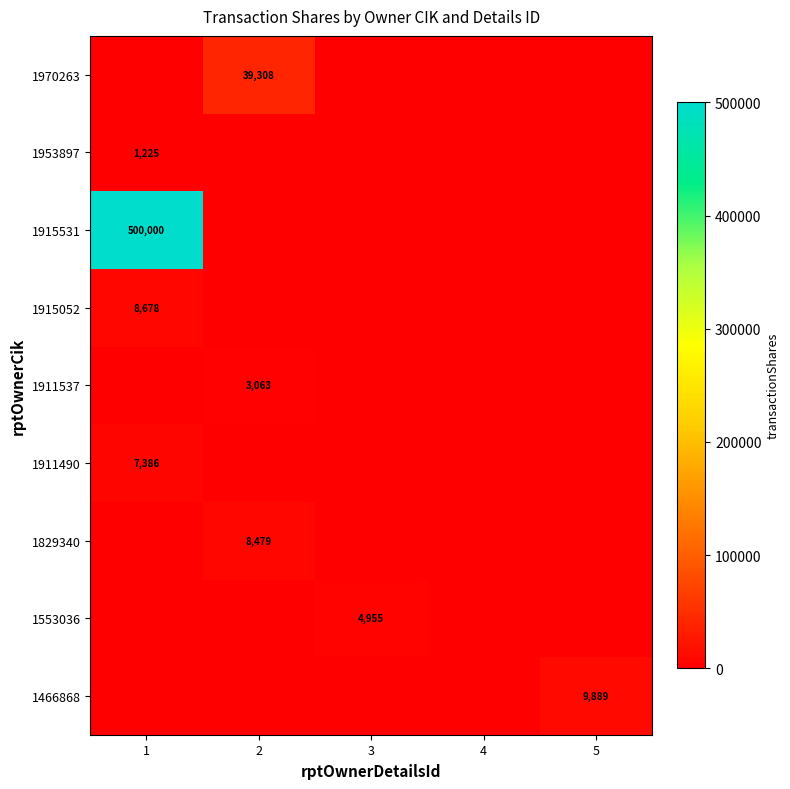

The 1466868 series shows 4159 at 5. True or false?

False